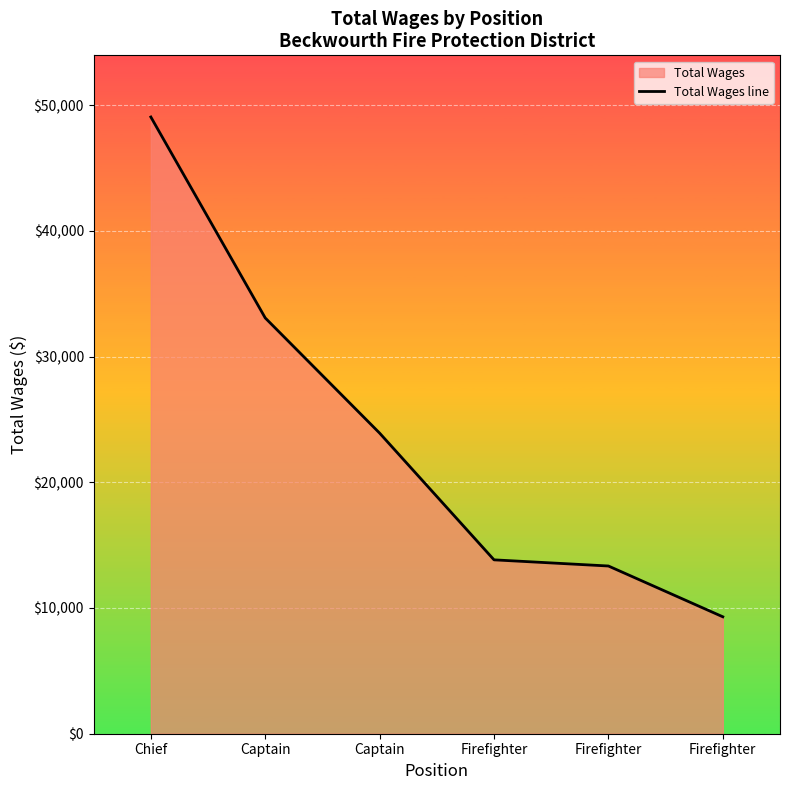

Reading left to right, list all the values displayed in this chart.

49063	33077	23914	13833	13343	9302